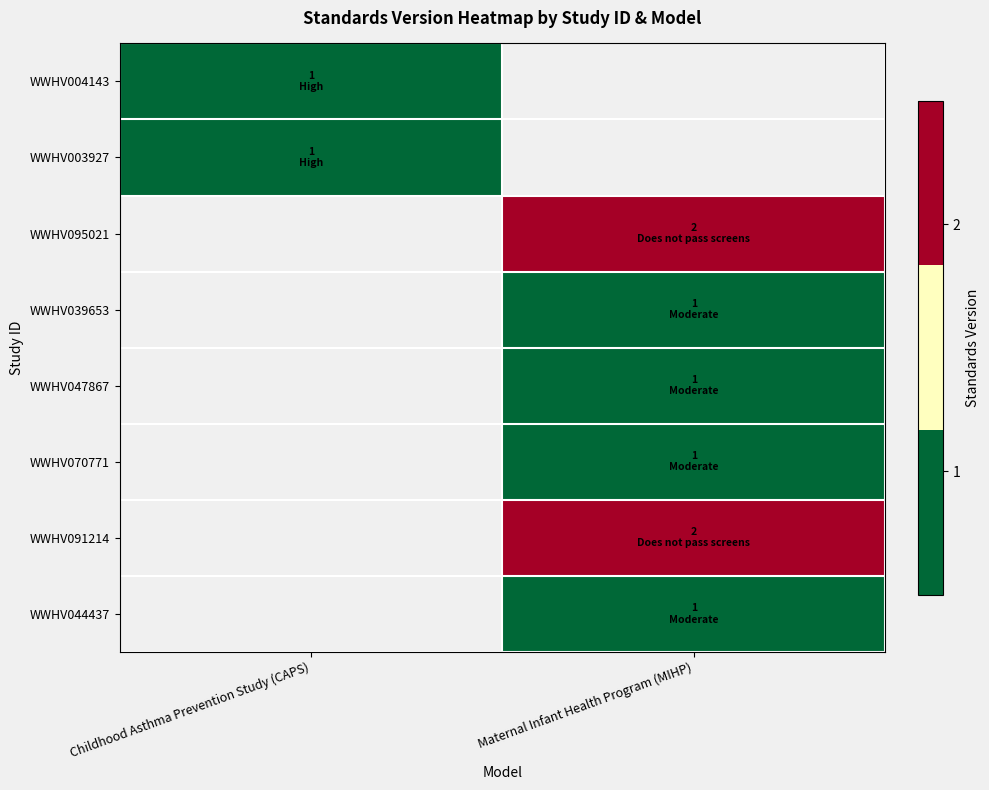

The value of WWHV039653 at Maternal Infant Health Program (MIHP) is 1.0. True or false?

True